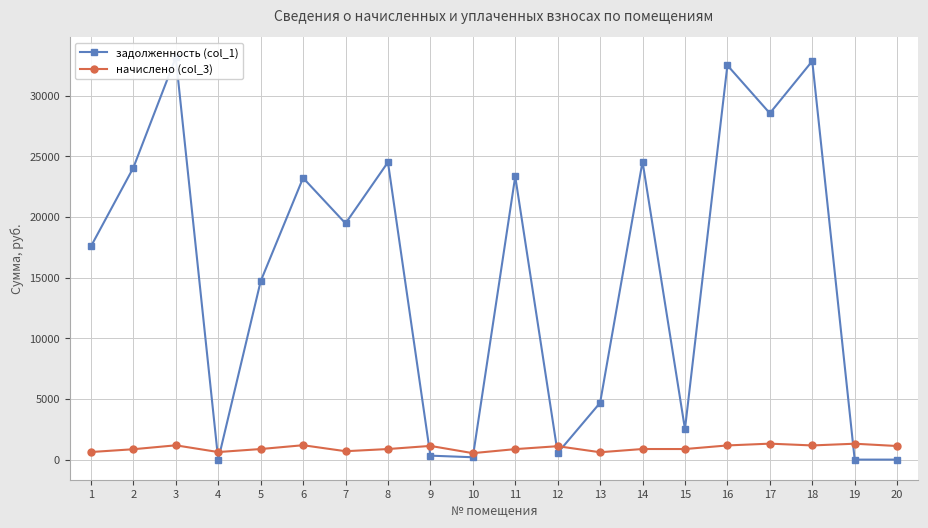

Where is the first local minimum for задолженность (col_1)?

4